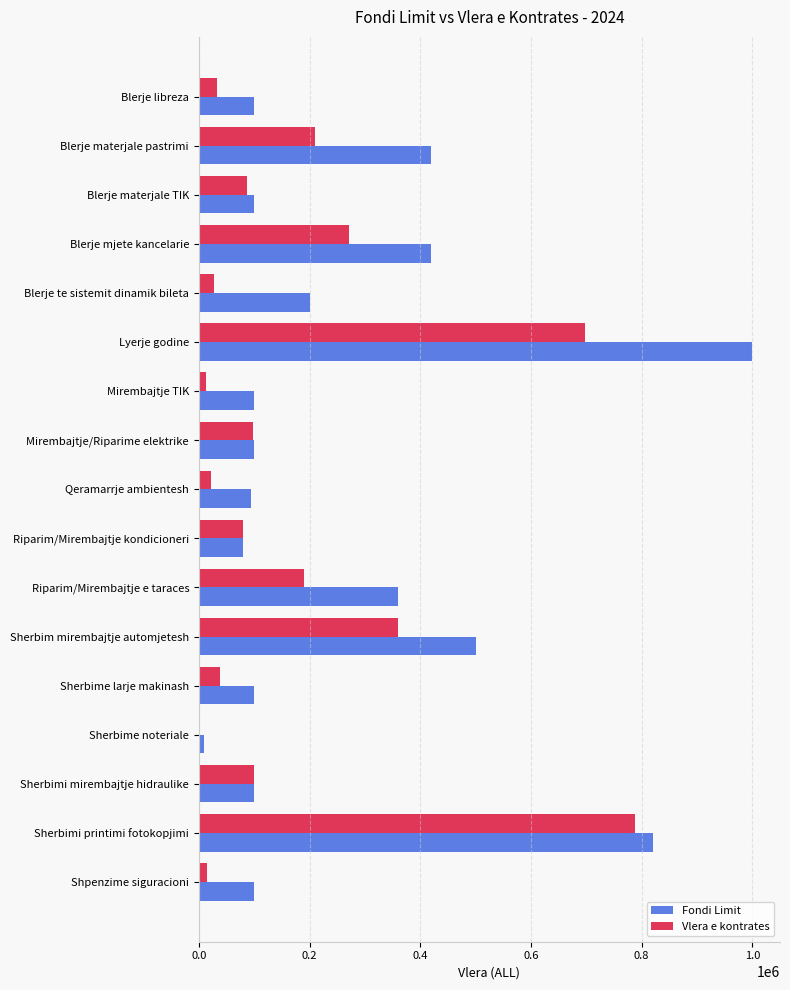

Where is Vlera e kontrates nearest to the value 394933?

Sherbim mirembajtje automjetesh